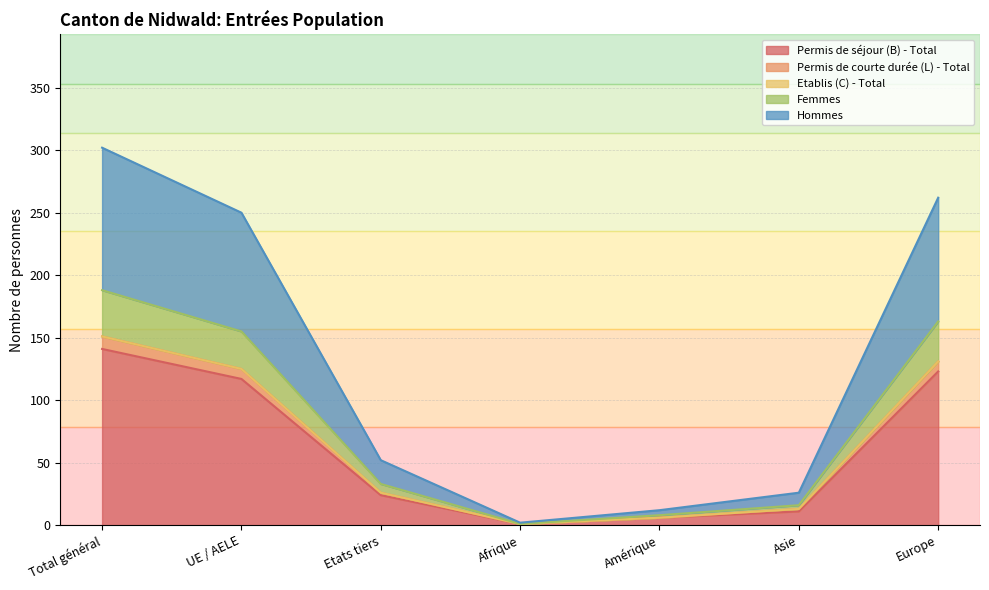

True or false: Hommes and Permis de courte durée (L) - Total intersect in this chart.

False